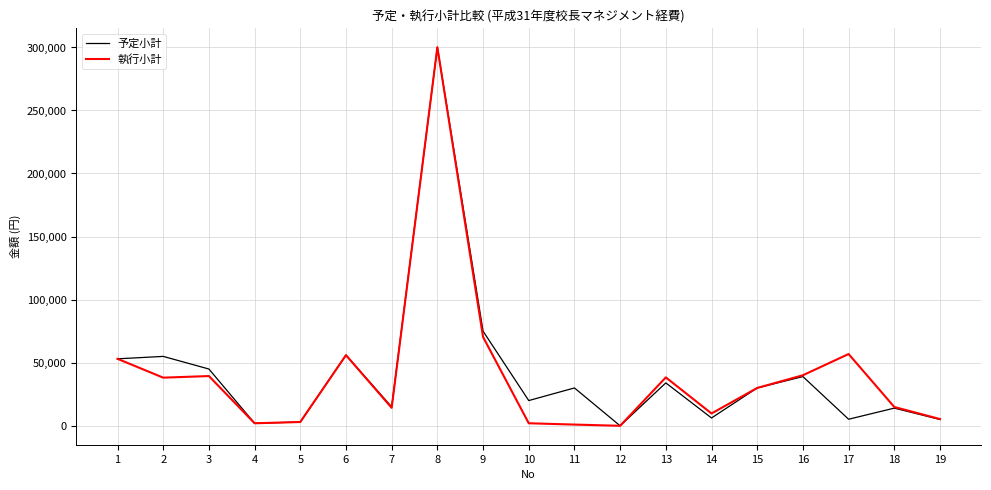

Rank the series at 17 from lowest to highest value.

予定小計, 執行小計